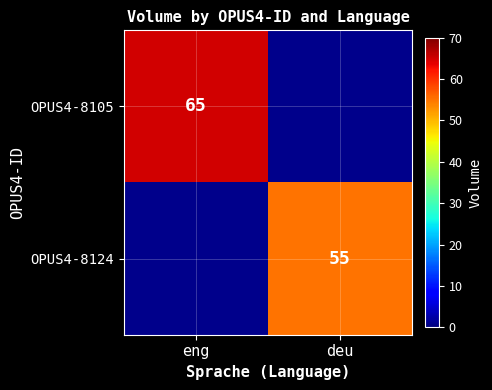

The OPUS4-8105 series shows 98 at eng. True or false?

False